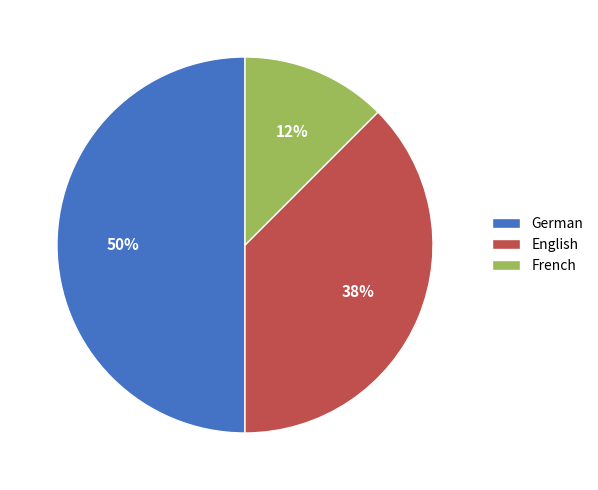

To the nearest percent, what portion does German represent?

50%